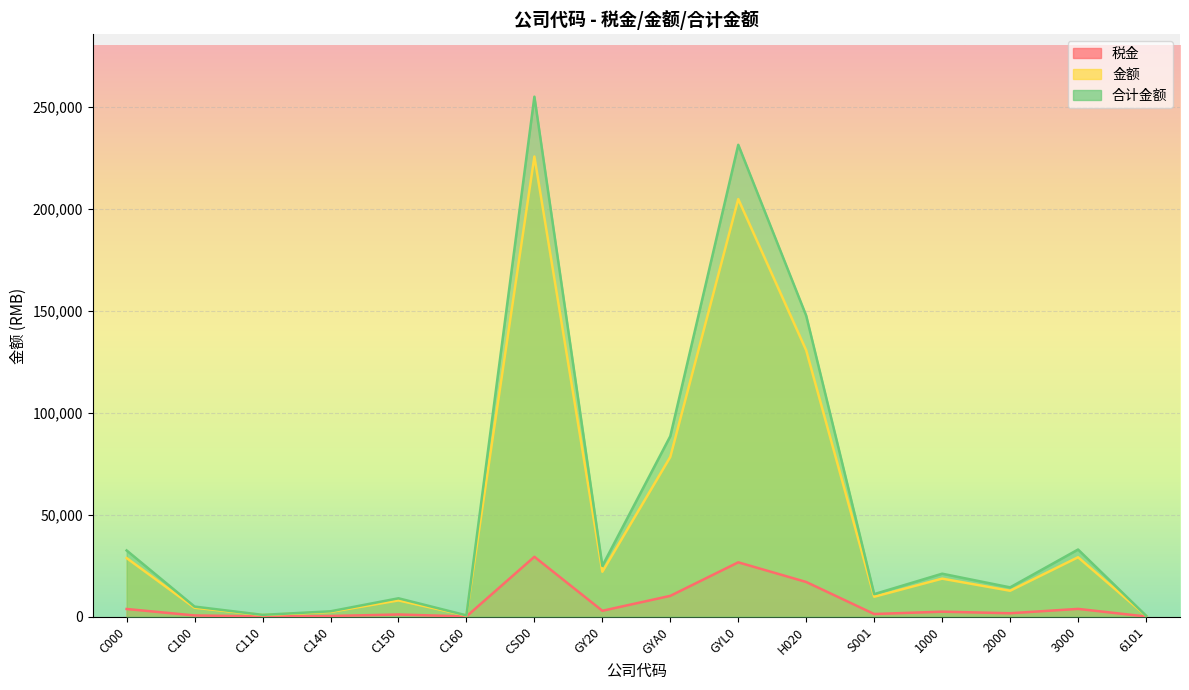

What is the difference between the highest and lowest values at GY20?

22000.0